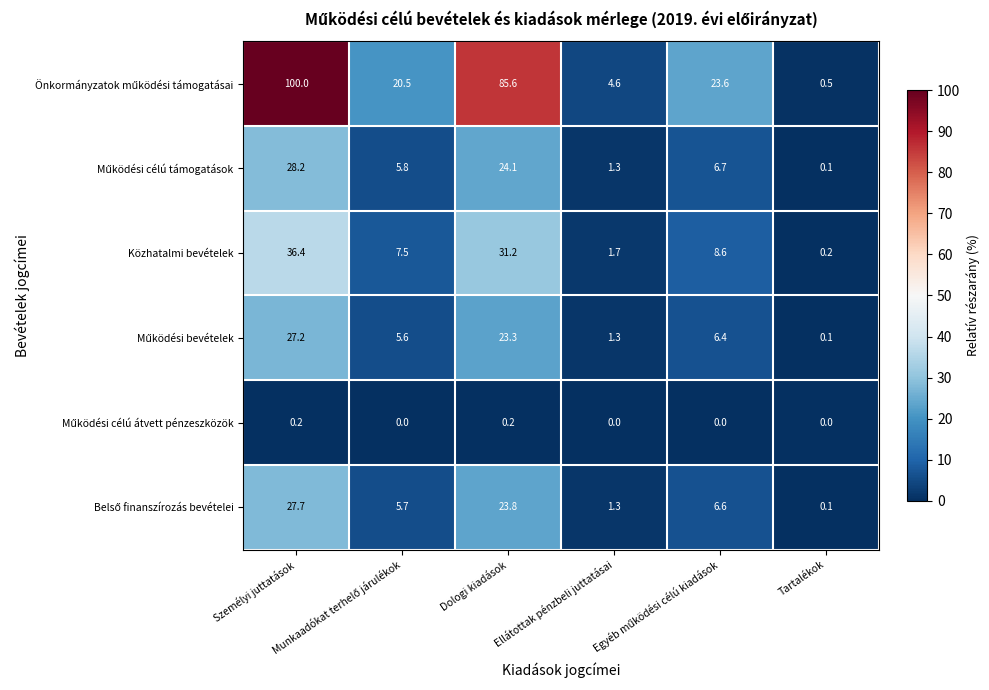

What is the greatest value displayed?

100.0